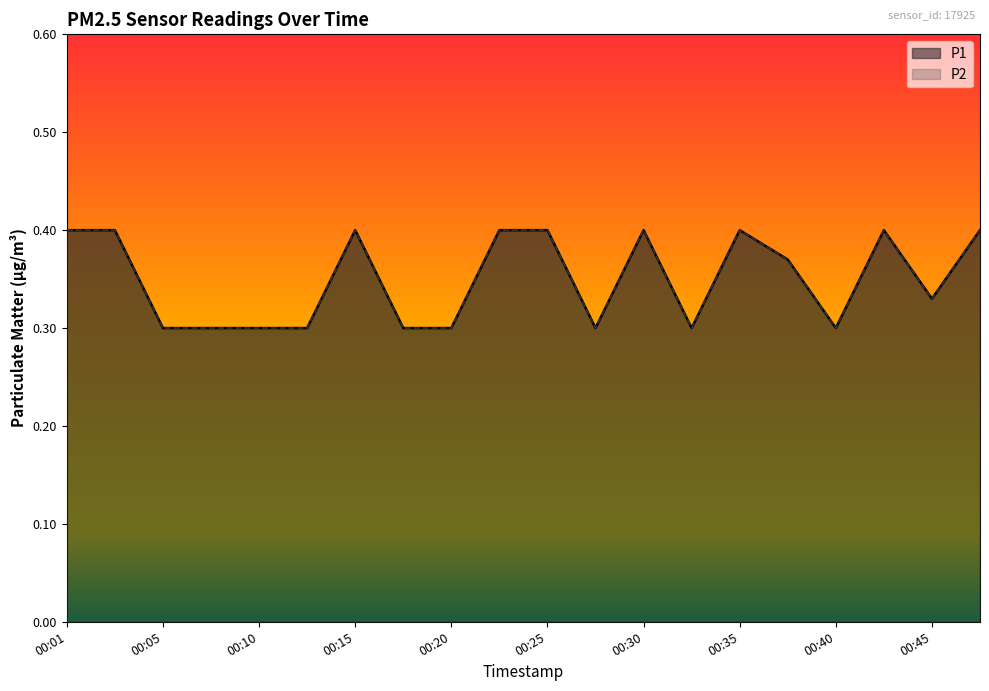

Where is the first local minimum for P2?

00:28